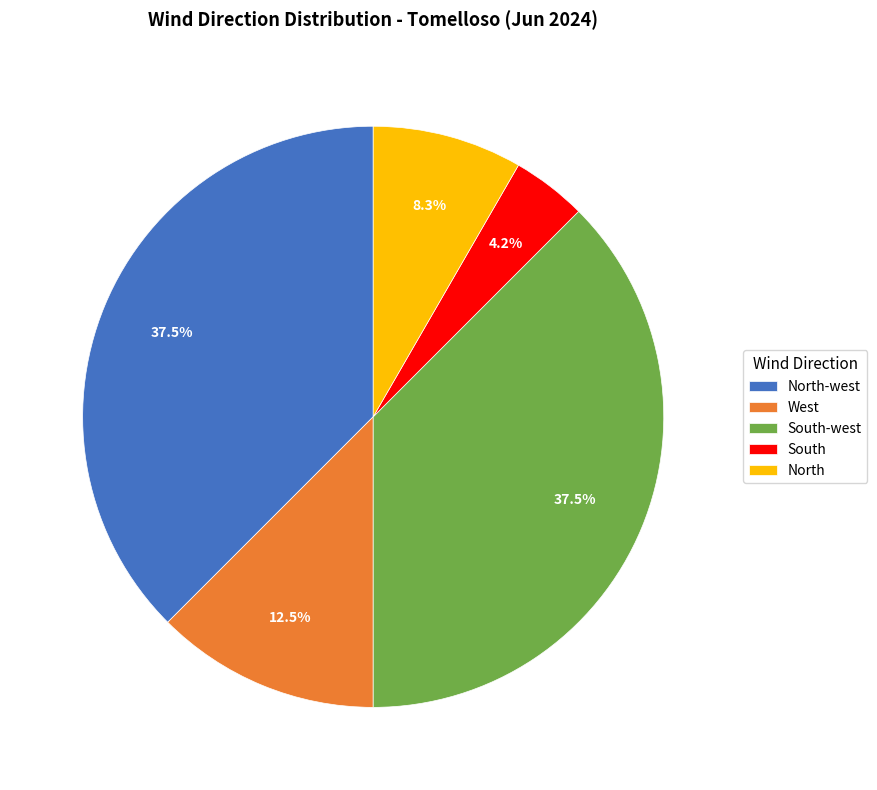

How much of the chart is everything except North-west?

62.5%